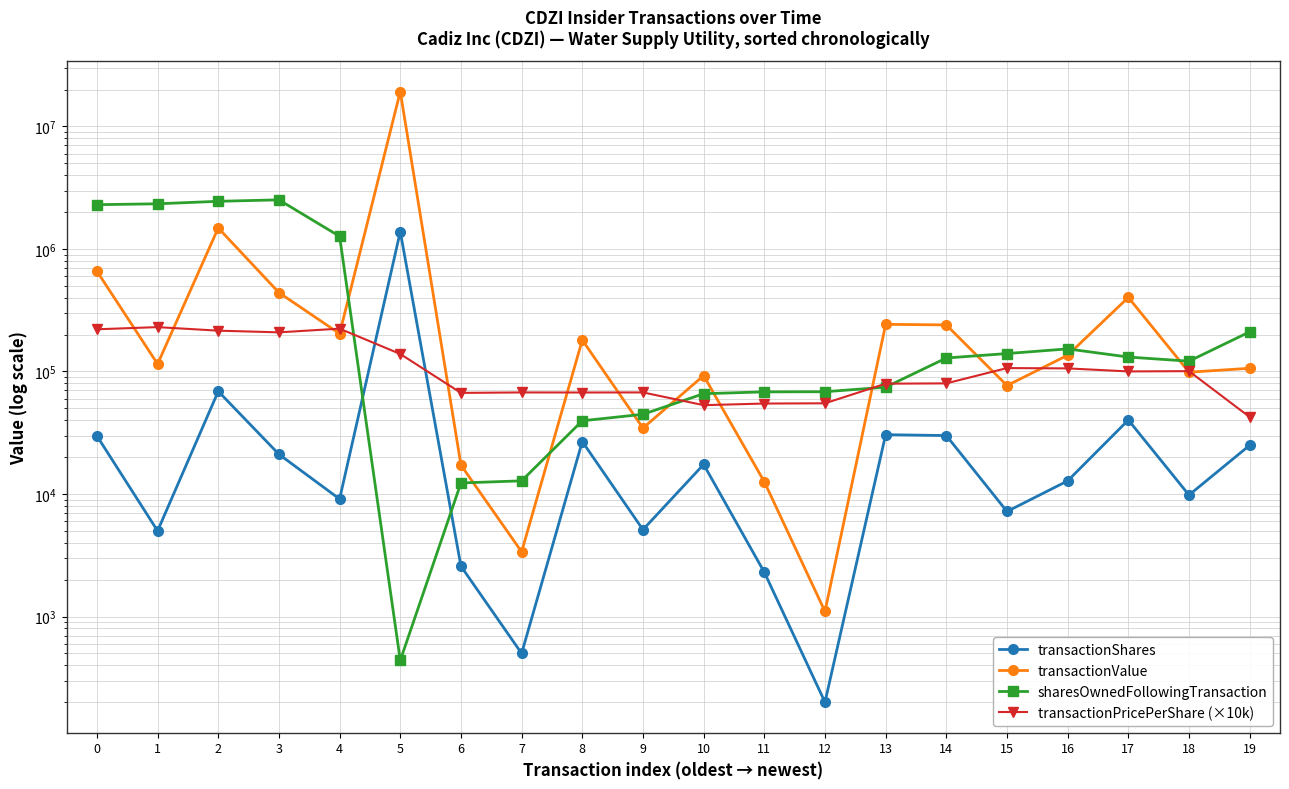

The transactionPricePerShare (×10k) series shows 42487.0 at 19. True or false?

True